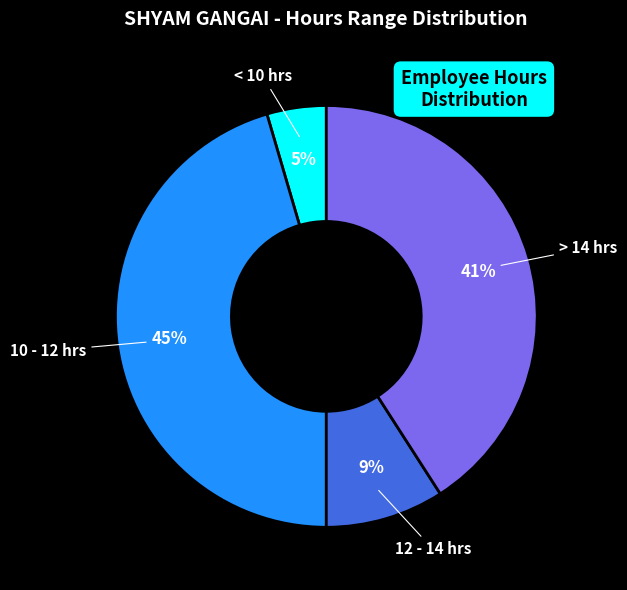

Is it true that < 10 hrs is 13% of the pie?

False